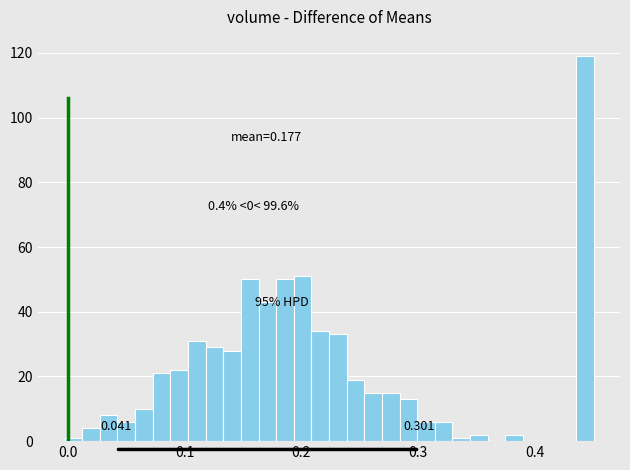

Read against the x-axis, roughly where is the centre of the tallest bar?

0.44